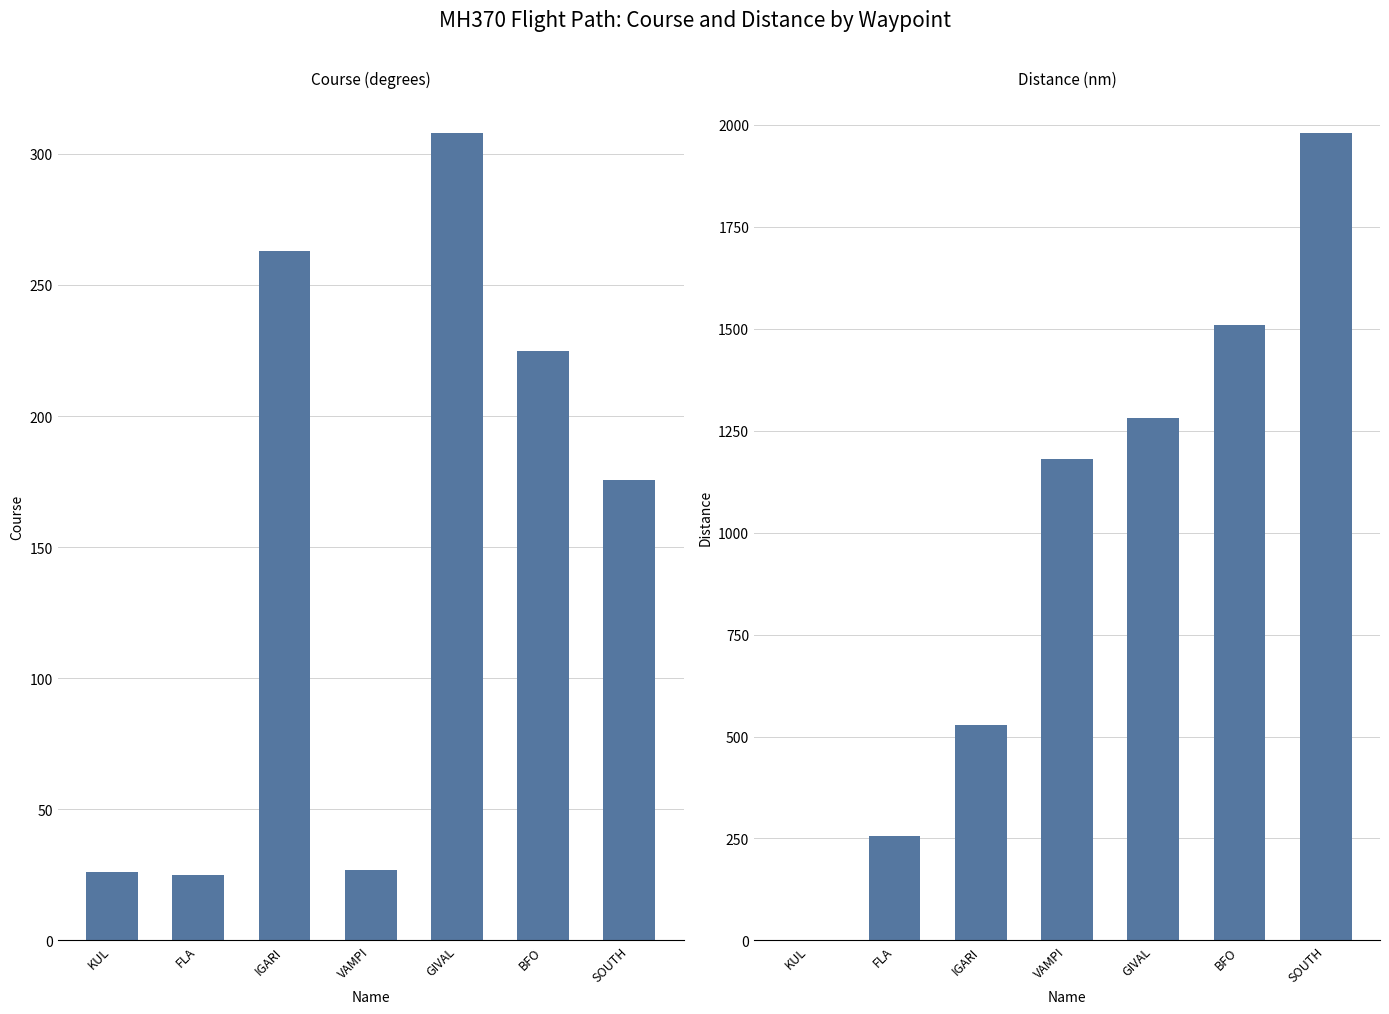

What is the difference between the highest and lowest values at IGARI?

265.0